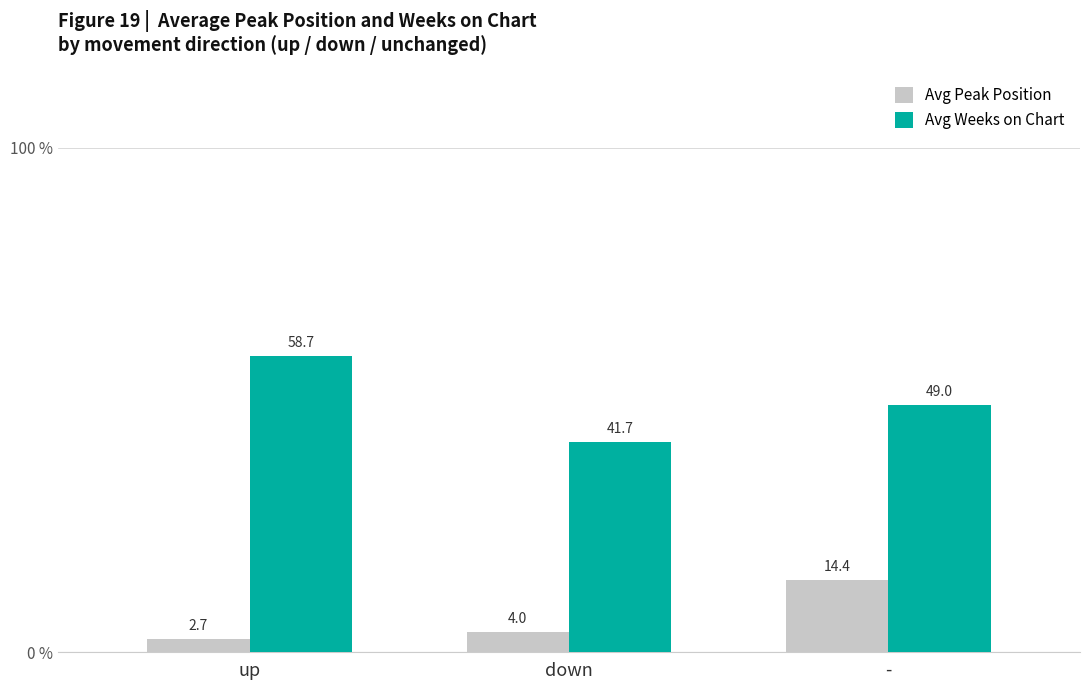

Which series has the largest range (max minus min)?

Avg Weeks on Chart